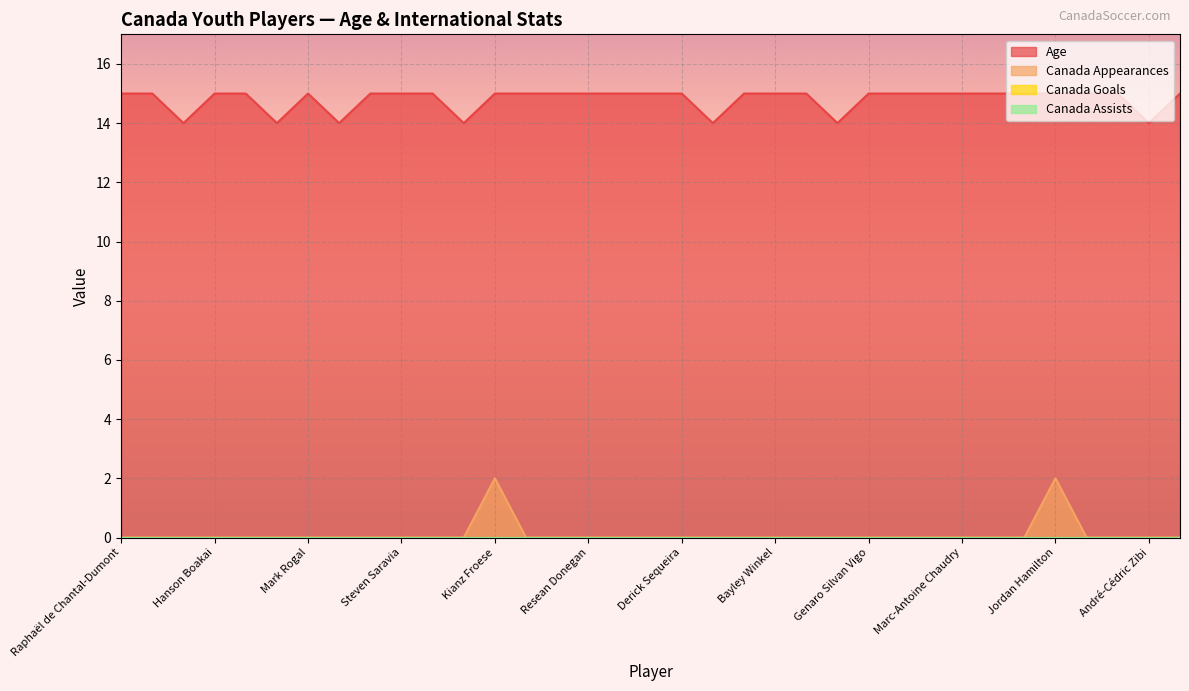

How many data points in Age are less than 15?

7